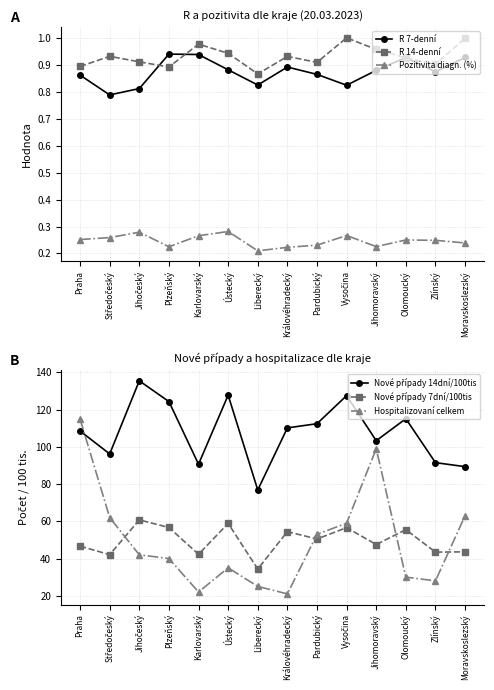

What is the greatest value displayed?

135.5